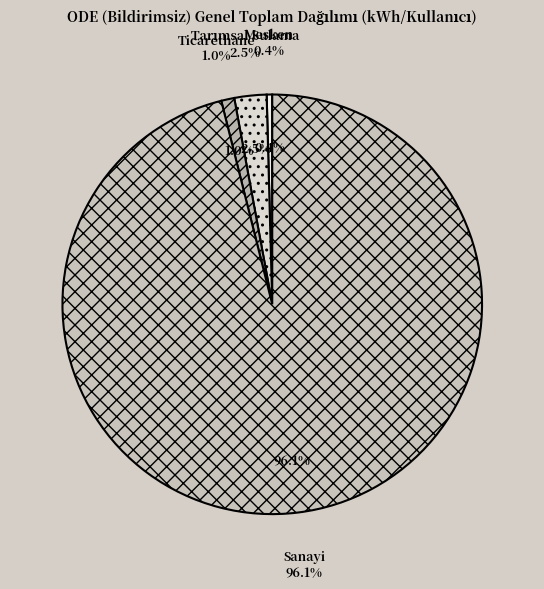

True or false: Sanayi accounts for 91% of the total.

False